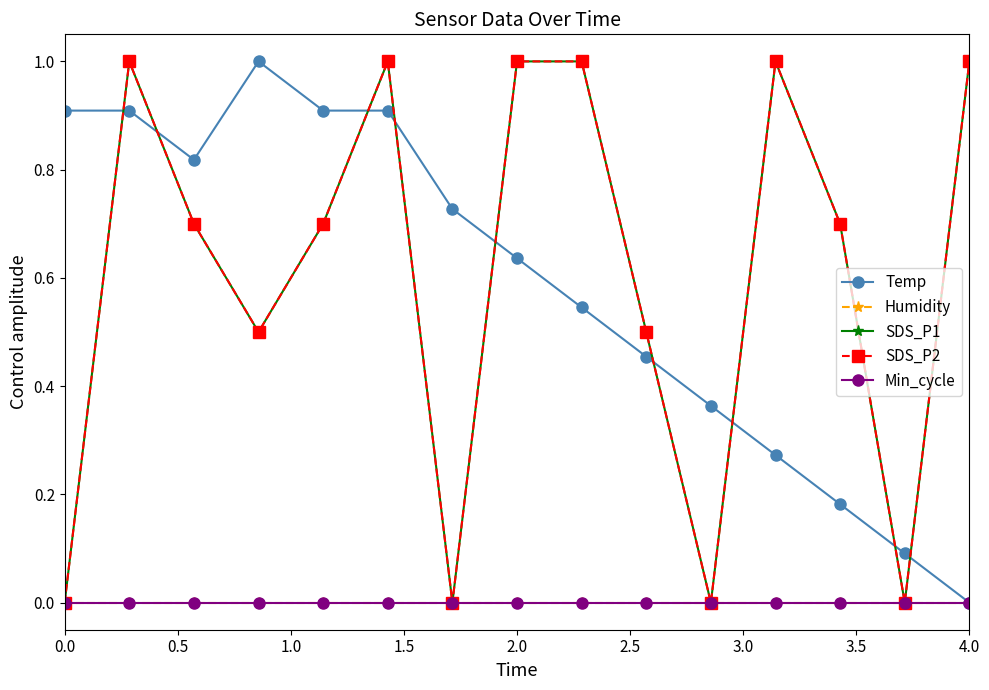

True or false: Min_cycle and SDS_P2 cross at least once.

False